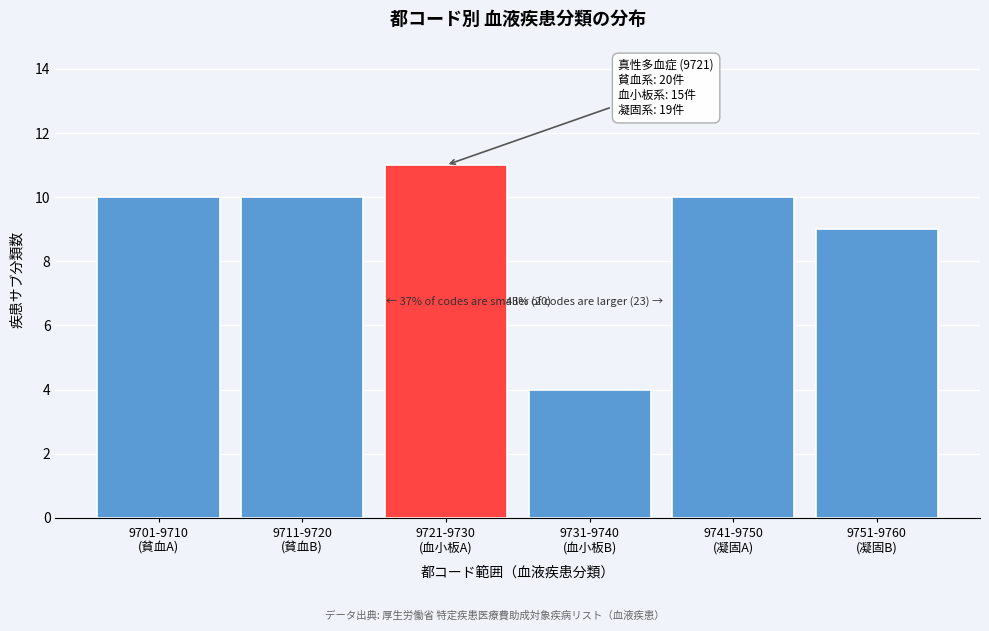

Reading left to right, list all the values displayed in this chart.

10	10	11	4	10	9